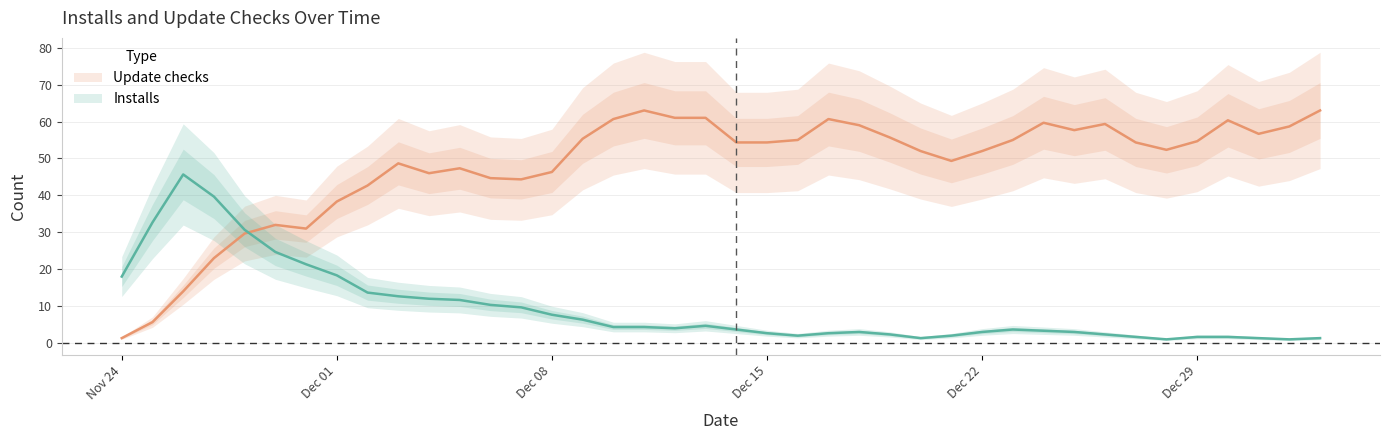

The value of Update checks at 2019-12-18 is 78. True or false?

False